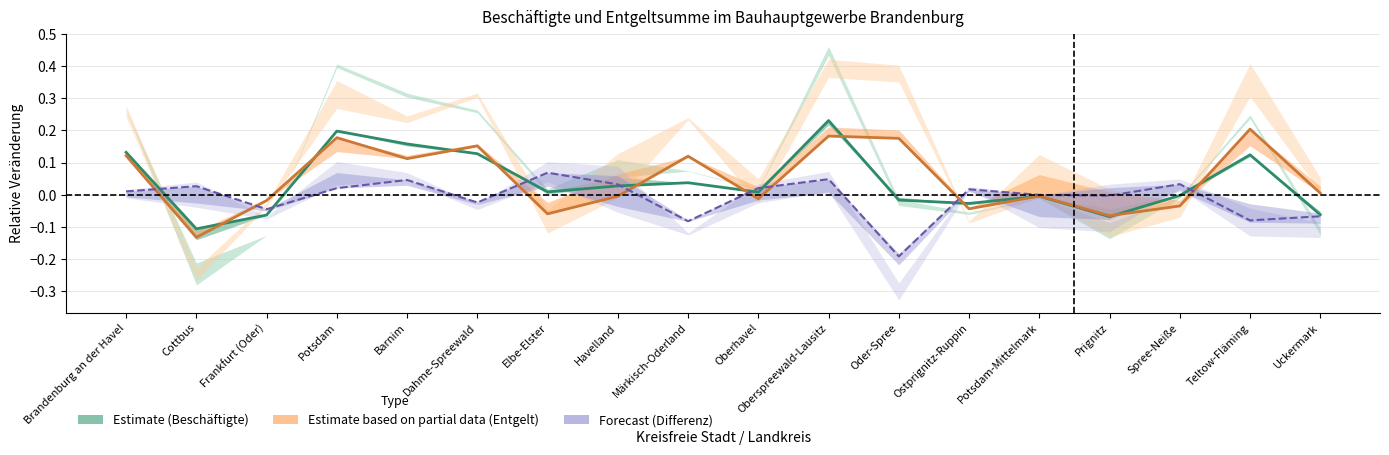

Reading left to right, transcribe all the data shown in this chart.

Estimate (Beschäftigte): Brandenburg an der Havel=0.1	Cottbus=-0.1	Frankfurt (Oder)=-0.1	Potsdam=0.2	Barnim=0.2	Dahme-Spreewald=0.1	Elbe-Elster=0.0	Havelland=0.0	Märkisch-Oderland=0.0	Oberhavel=0.0	Oberspreewald-Lausitz=0.2	Oder-Spree=-0.0	Ostprignitz-Ruppin=-0.0	Potsdam-Mittelmark=-0.0	Prignitz=-0.1	Spree-Neiße=-0.0	Teltow-Fläming=0.1	Uckermark=-0.1
Estimate based on partial data (Entgelt): Brandenburg an der Havel=0.1	Cottbus=-0.1	Frankfurt (Oder)=-0.0	Potsdam=0.2	Barnim=0.1	Dahme-Spreewald=0.2	Elbe-Elster=-0.1	Havelland=-0.0	Märkisch-Oderland=0.1	Oberhavel=-0.0	Oberspreewald-Lausitz=0.2	Oder-Spree=0.2	Ostprignitz-Ruppin=-0.0	Potsdam-Mittelmark=-0.0	Prignitz=-0.1	Spree-Neiße=-0.0	Teltow-Fläming=0.2	Uckermark=0.0
Forecast (Differenz): Brandenburg an der Havel=0.0	Cottbus=0.0	Frankfurt (Oder)=-0.0	Potsdam=0.0	Barnim=0.0	Dahme-Spreewald=-0.0	Elbe-Elster=0.1	Havelland=0.0	Märkisch-Oderland=-0.1	Oberhavel=0.0	Oberspreewald-Lausitz=0.0	Oder-Spree=-0.2	Ostprignitz-Ruppin=0.0	Potsdam-Mittelmark=-0.0	Prignitz=-0.0	Spree-Neiße=0.0	Teltow-Fläming=-0.1	Uckermark=-0.1